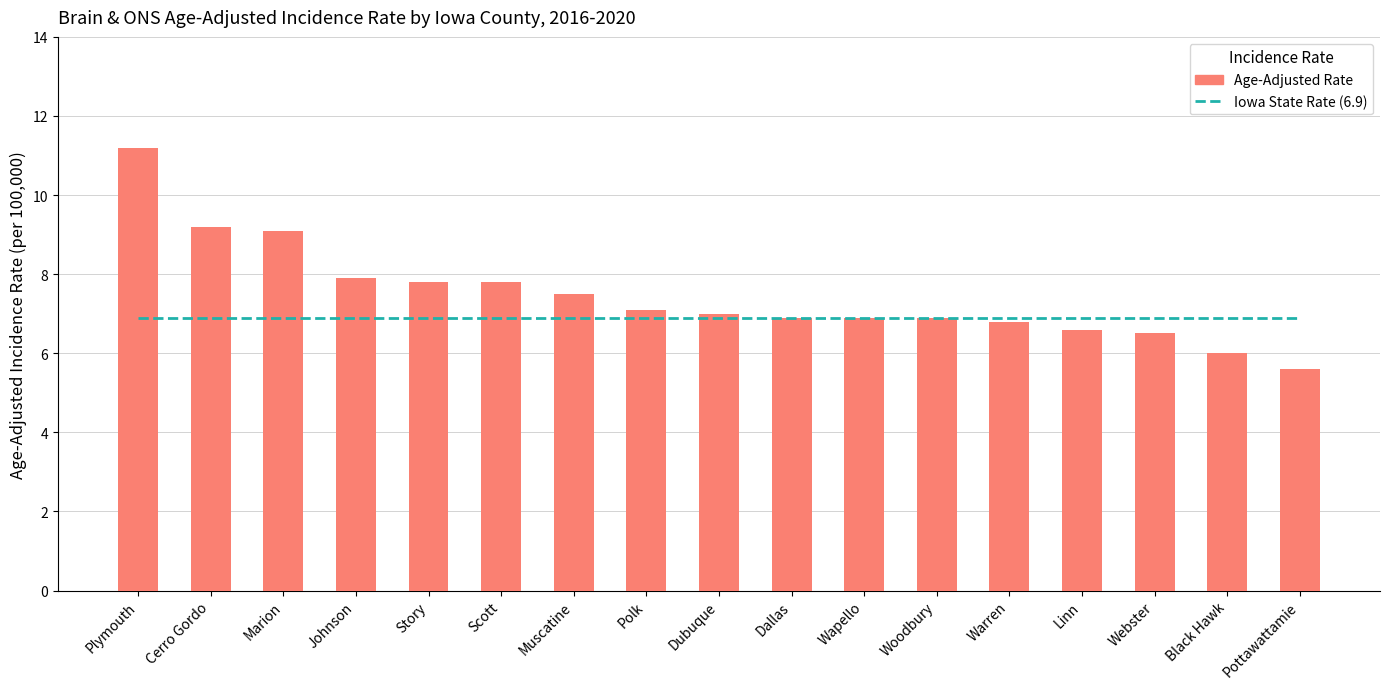

Which label corresponds to the largest value in the chart?

Plymouth